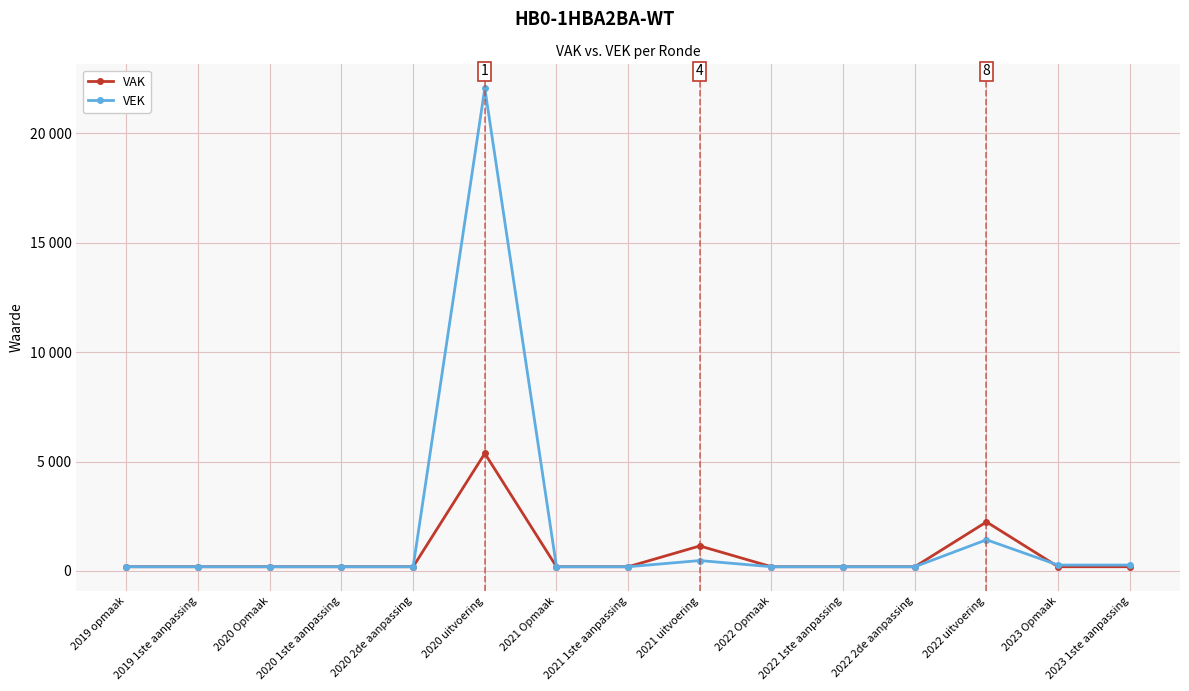

Which series has the largest total across all categories?

VEK